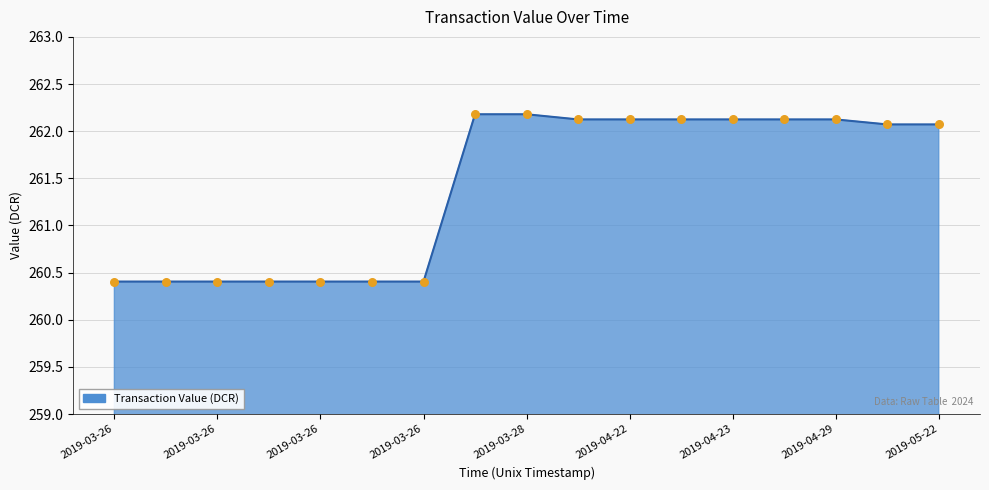

What is the maximum value shown in the chart?

262.2